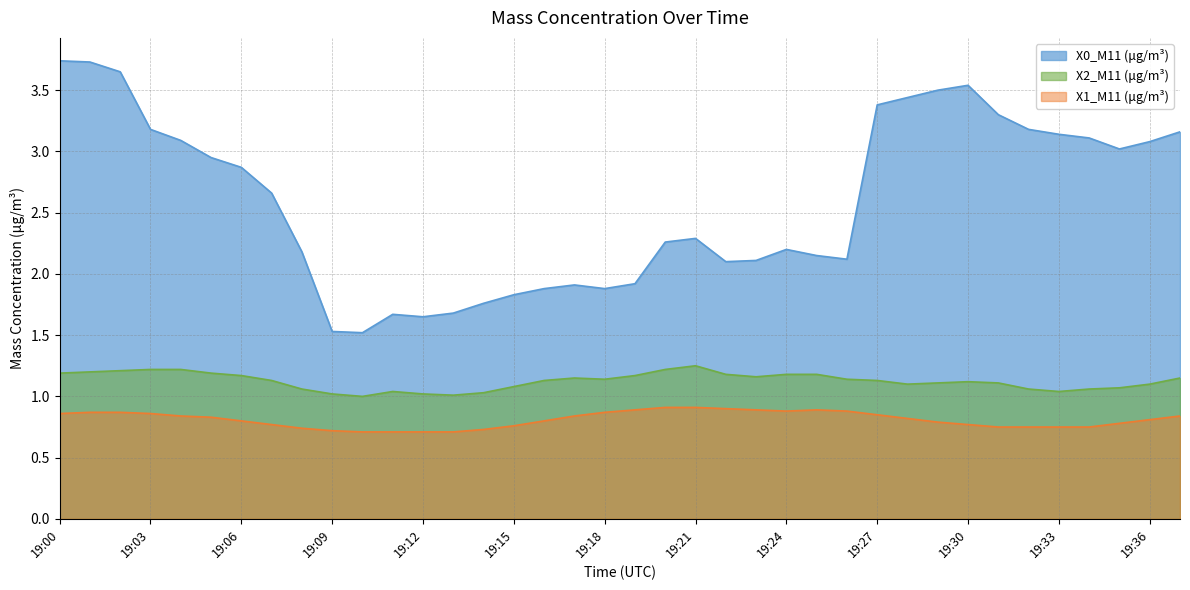

Reading left to right, extract all data points from this chart.

X0_M11 (μg/m³): 3.7	3.7	3.6	3.2	3.1	3.0	2.9	2.7	2.2	1.5	1.5	1.7	1.6	1.7	1.8	1.8	1.9	1.9	1.9	1.9	2.3	2.3	2.1	2.1	2.2	2.1	2.1	3.4	3.4	3.5	3.5	3.3	3.2	3.1	3.1	3.0	3.1	3.2
X2_M11 (μg/m³): 1.2	1.2	1.2	1.2	1.2	1.2	1.2	1.1	1.1	1.0	1.0	1.0	1.0	1.0	1.0	1.1	1.1	1.1	1.1	1.2	1.2	1.2	1.2	1.2	1.2	1.2	1.1	1.1	1.1	1.1	1.1	1.1	1.1	1.0	1.1	1.1	1.1	1.1
X1_M11 (μg/m³): 0.9	0.9	0.9	0.9	0.8	0.8	0.8	0.8	0.7	0.7	0.7	0.7	0.7	0.7	0.7	0.8	0.8	0.8	0.9	0.9	0.9	0.9	0.9	0.9	0.9	0.9	0.9	0.8	0.8	0.8	0.8	0.8	0.8	0.8	0.8	0.8	0.8	0.8